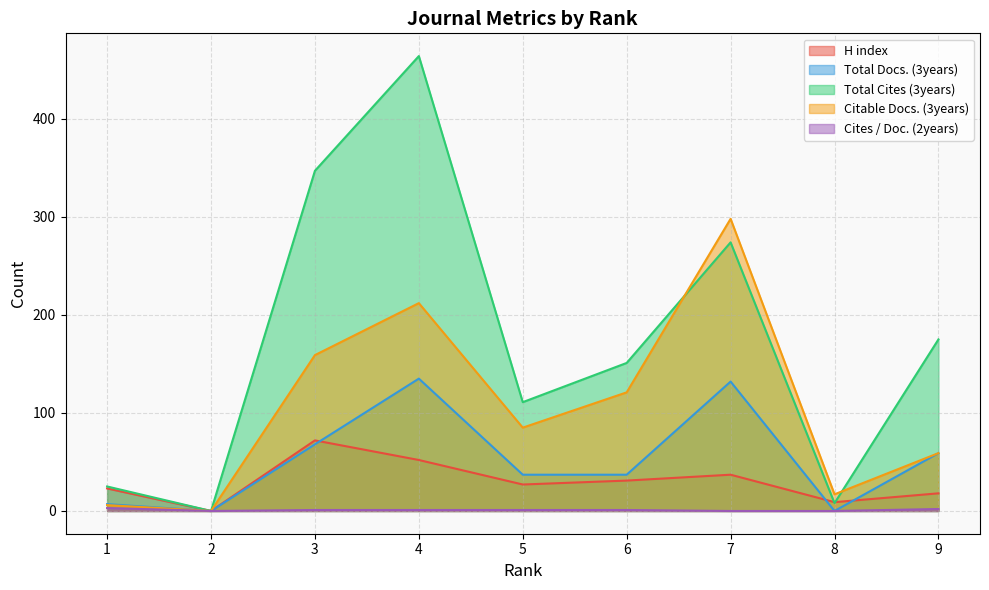

At which category does the chart reach its minimum across all series?

2